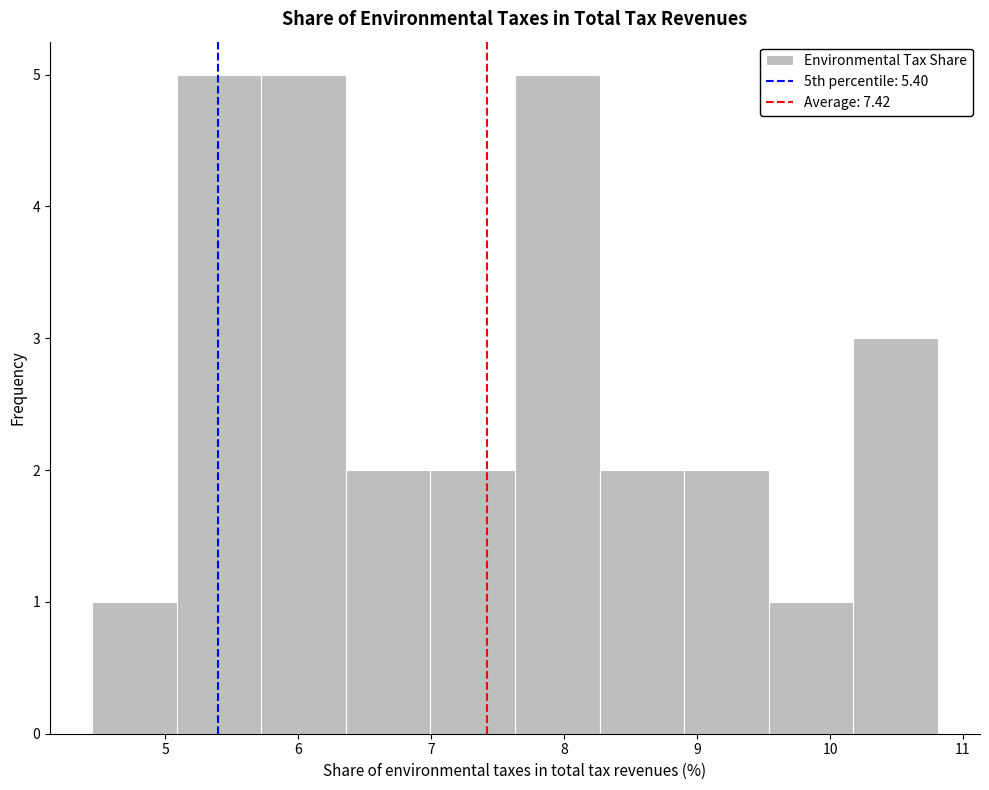

How tall is the bar that spans 4.5 to 5.1 on the x-axis? Neither the bar edges nor the heights are printed on the chart, so give them approximately, as read against the axes.

1